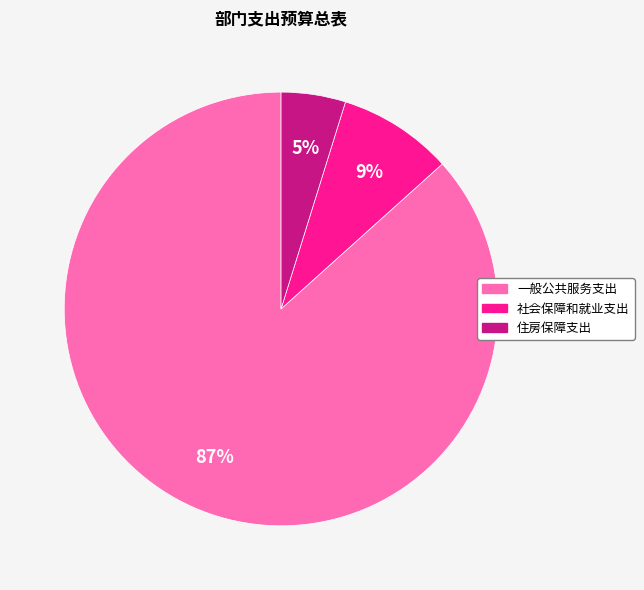

Do 一般公共服务支出 and 住房保障支出 together represent more than half of the pie?

Yes